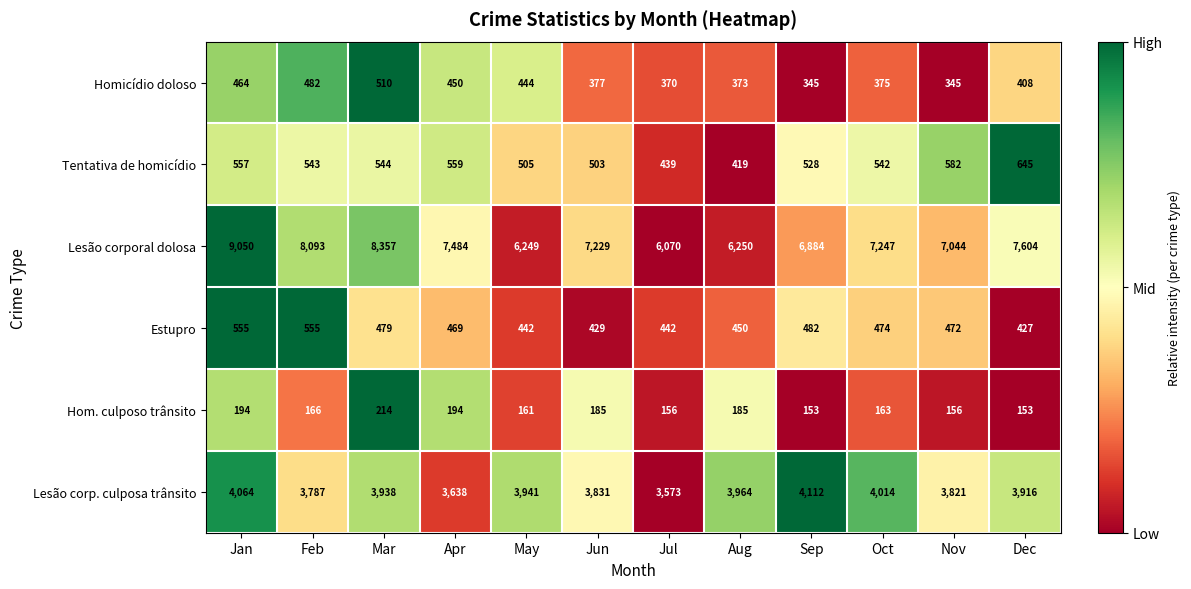

List the series in order of their peak value, highest first.

Lesão corporal dolosa, Lesão corp. culposa trânsito, Tentativa de homicídio, Estupro, Homicídio doloso, Hom. culposo trânsito